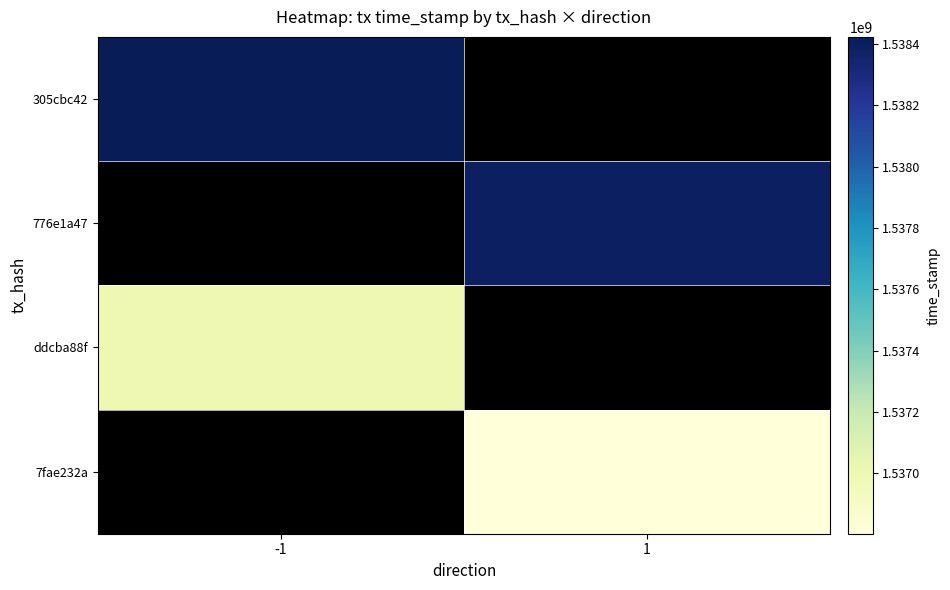

At which category is the sum across all series the highest?

-1